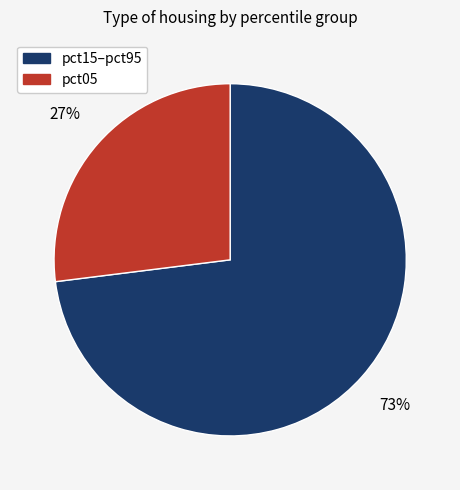

Is there a majority slice in this chart?

Yes